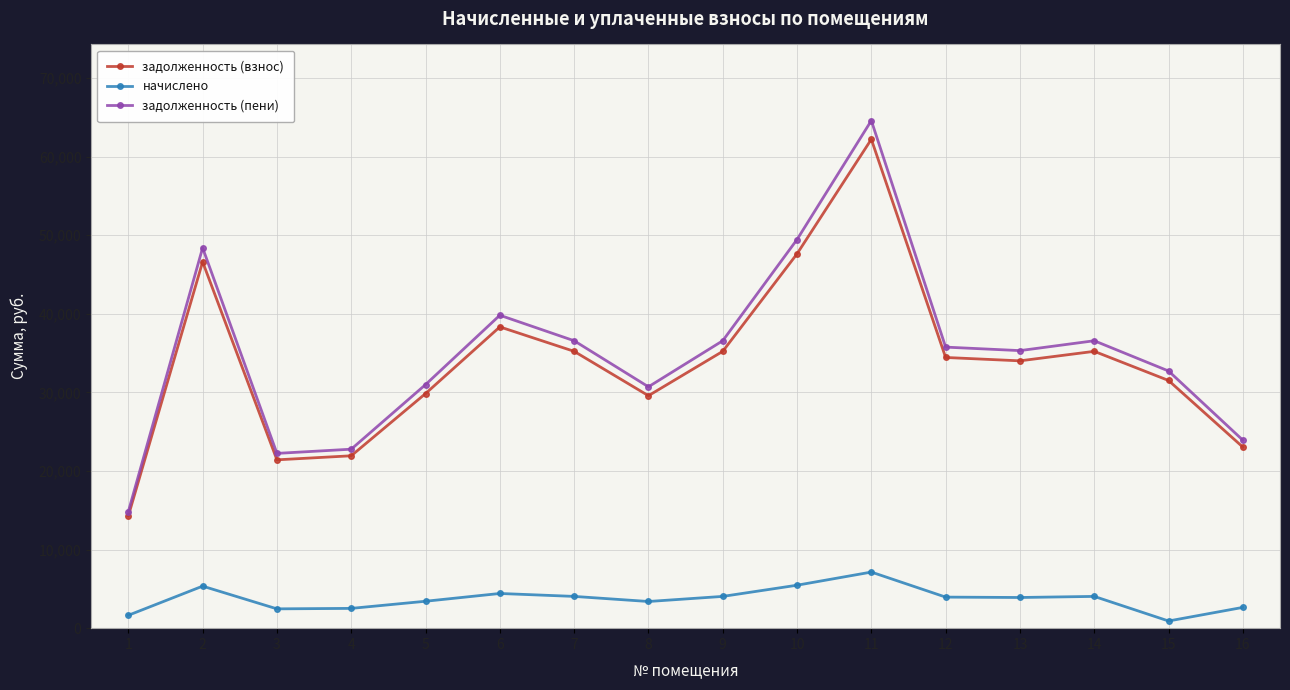

Which category has the lowest value in the задолженность (взнос) series?

1